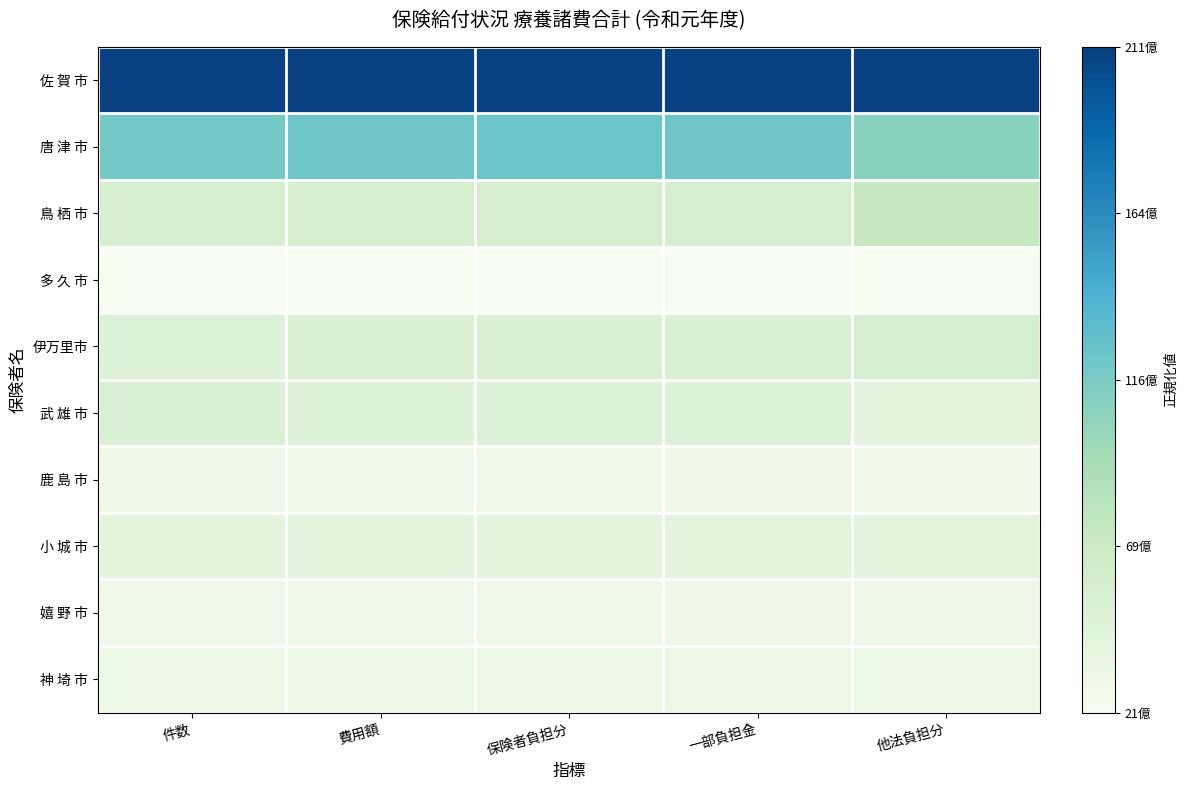

At which category is the sum across all series the highest?

保険者負担分